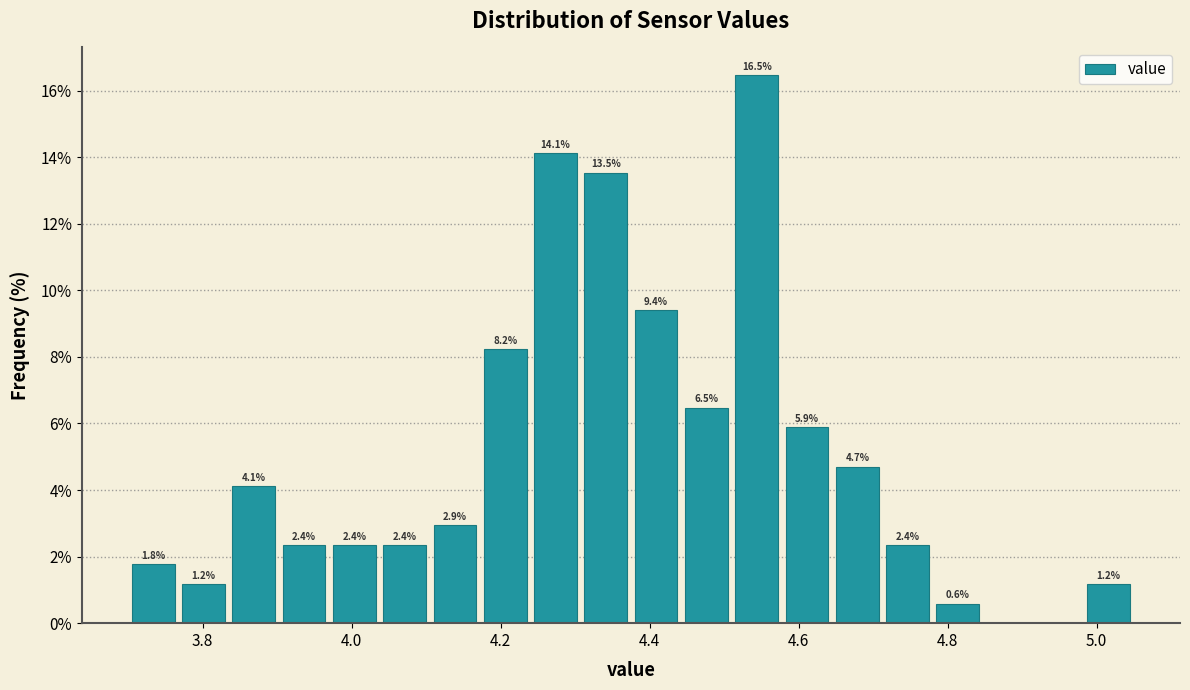

Around what value on the x-axis is the tallest bar? Give the approximate position of its centre, as read against the axis.

4.54